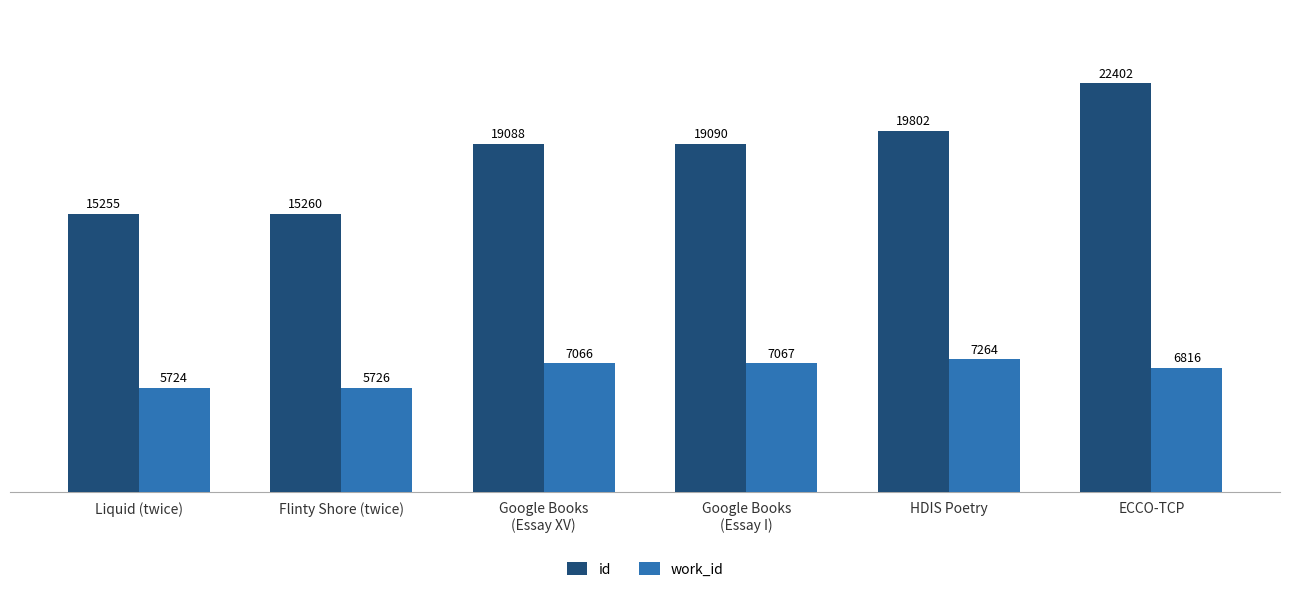

Is the value of id at Google Books
(Essay XV) greater than the value of work_id at Google Books
(Essay XV)?

Yes